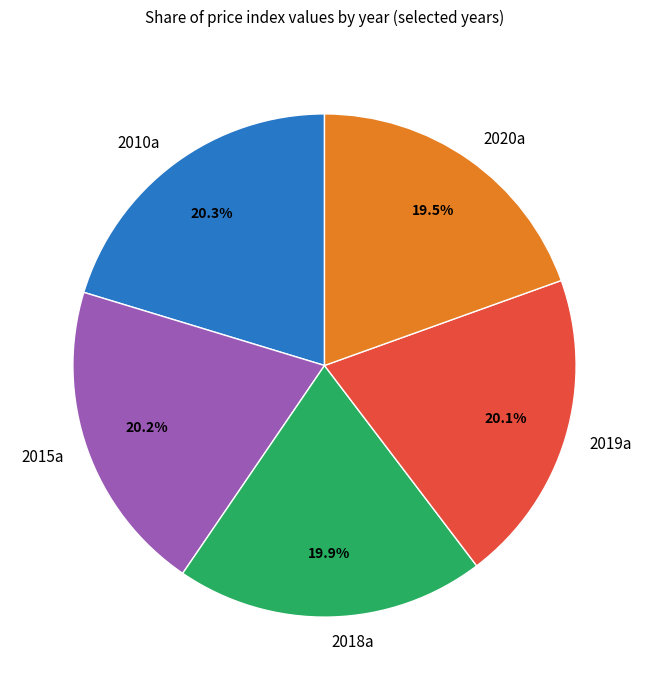

Count the number of slices in the pie.

5